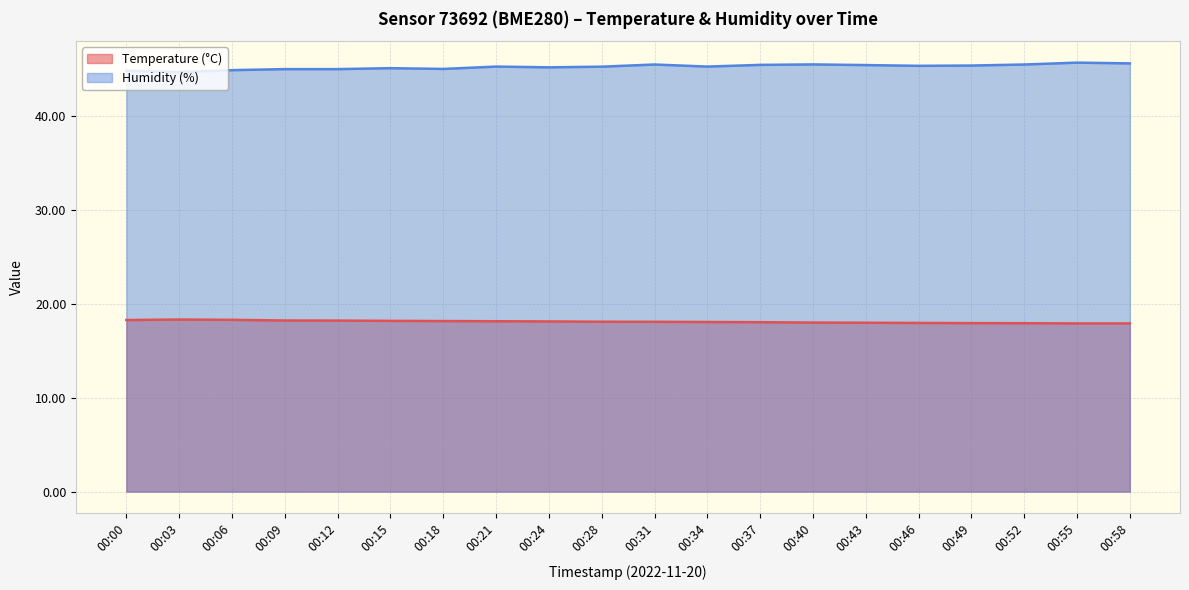

True or false: Temperature (°C) and Humidity (%) cross at least once.

False